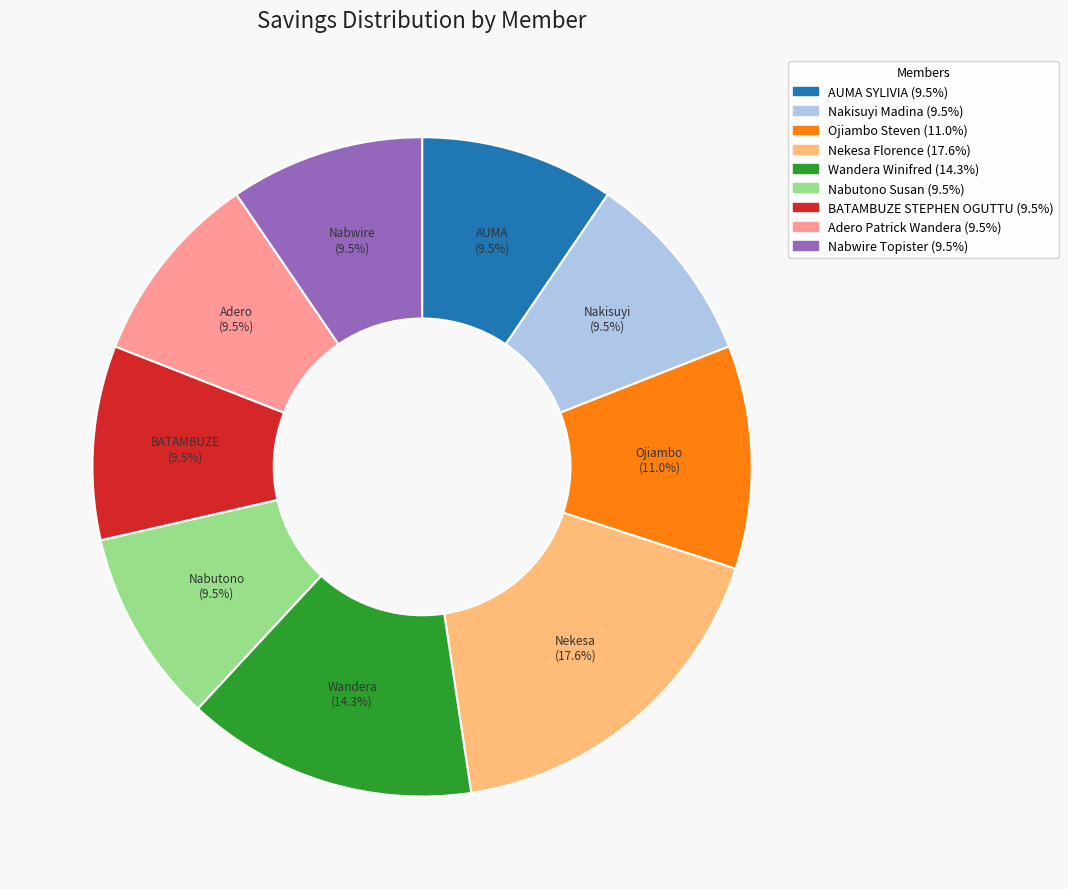

How many segments does this pie chart have?

9